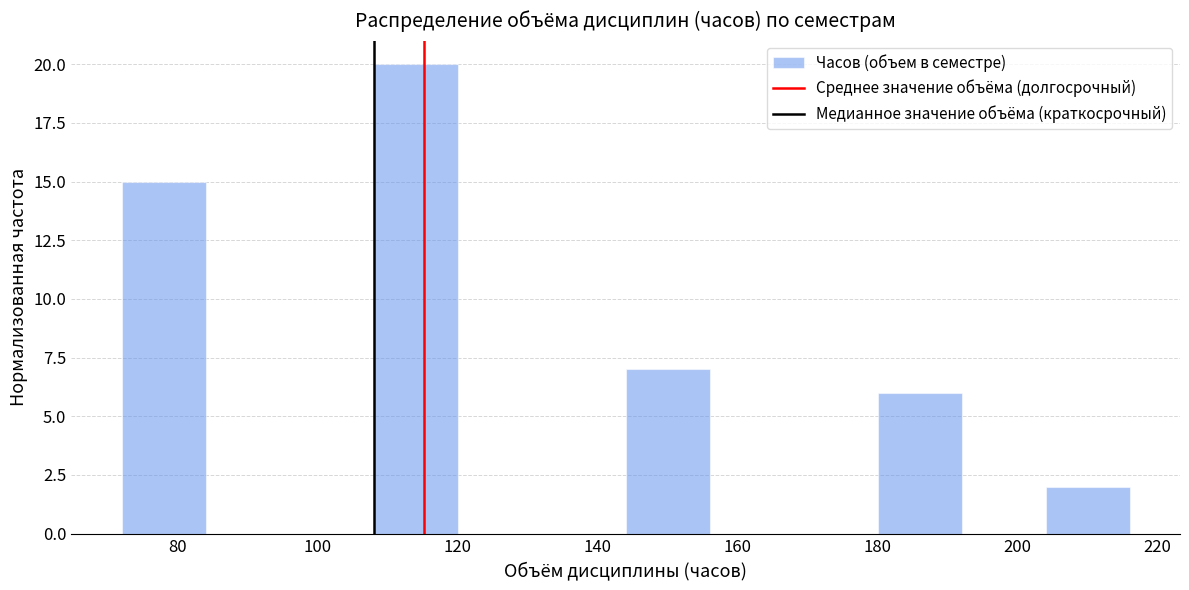

What is the height of the bar covering 72 to 84 on the x-axis? The values are not printed on the chart, so give them approximately, as read against the axis.

15